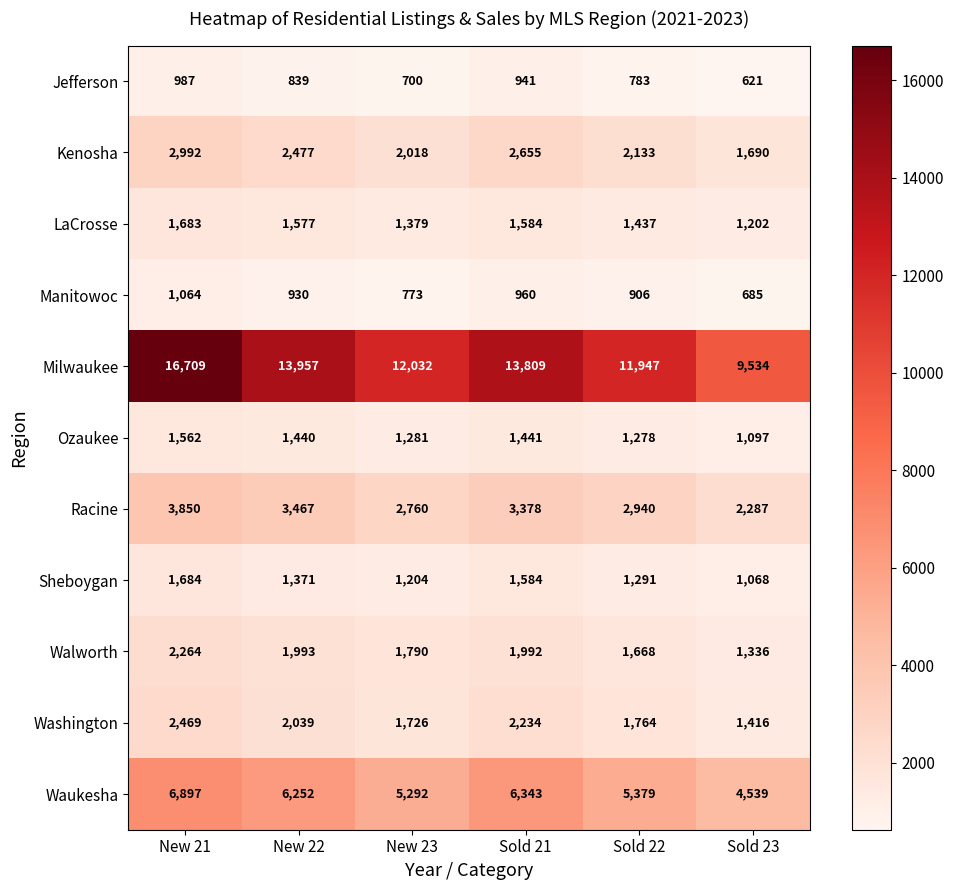

What is the total value across all series at Sold 23?

25475